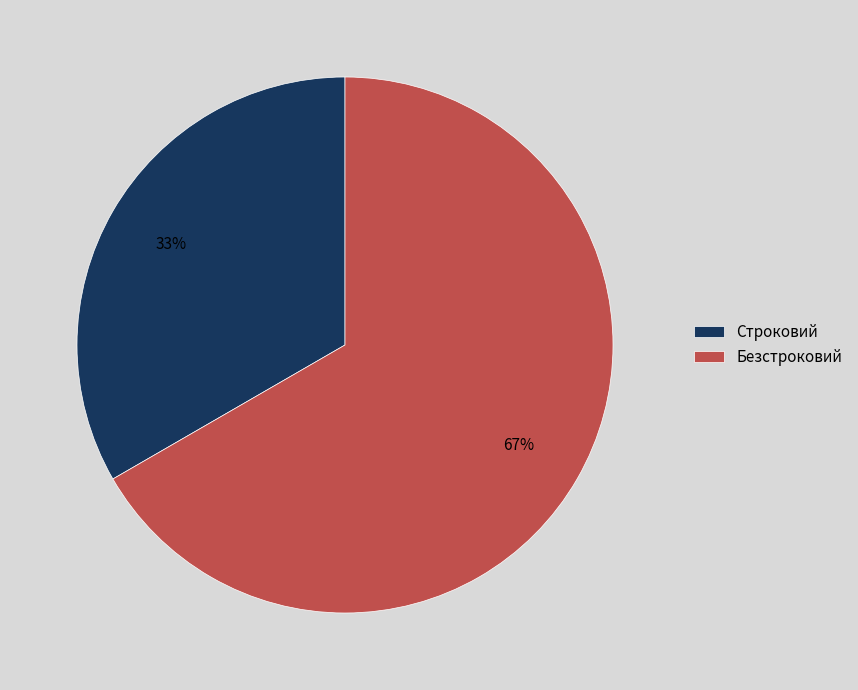

True or false: Строковий accounts for 28% of the total.

False